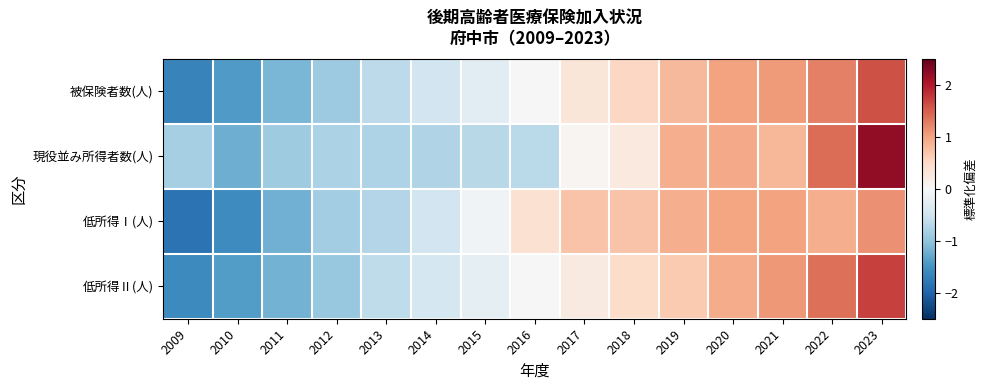

List the series in order of their peak value, lowest first.

低所得Ⅰ(人), 被保険者数(人), 低所得Ⅱ(人), 現役並み所得者数(人)